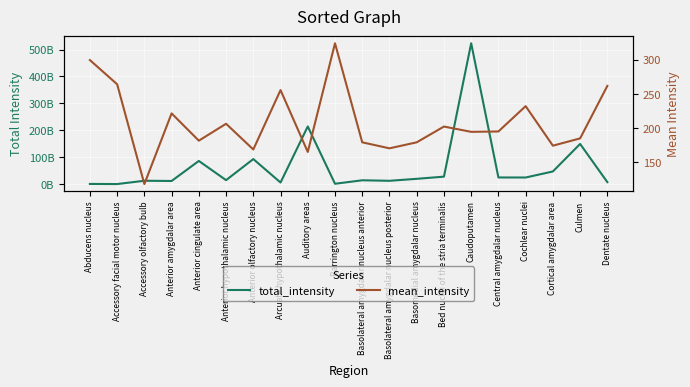

Where is the first local maximum for mean_intensity?

Anterior amygdalar area